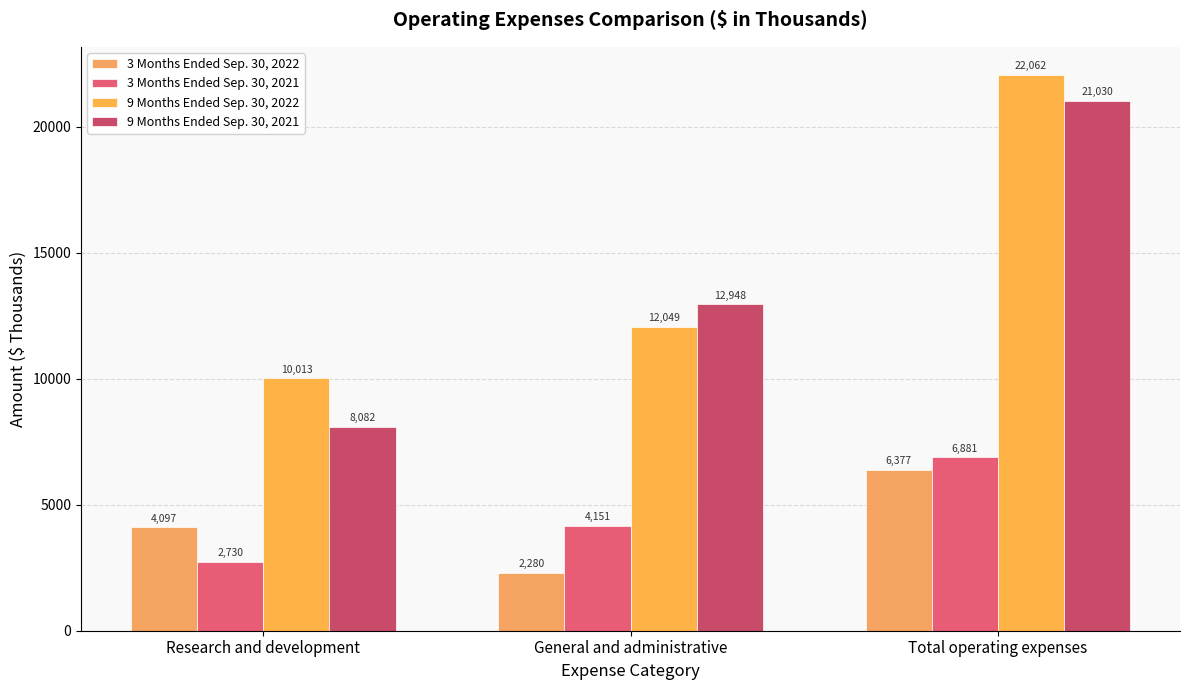

Between Total operating expenses and General and administrative, which is larger?

Total operating expenses